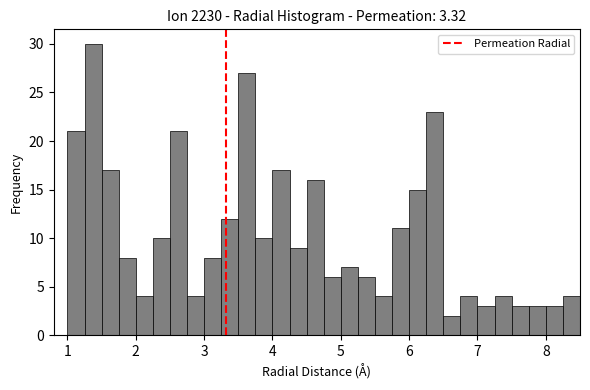

Read against the x-axis, roughly where is the centre of the tallest bar?

1.4